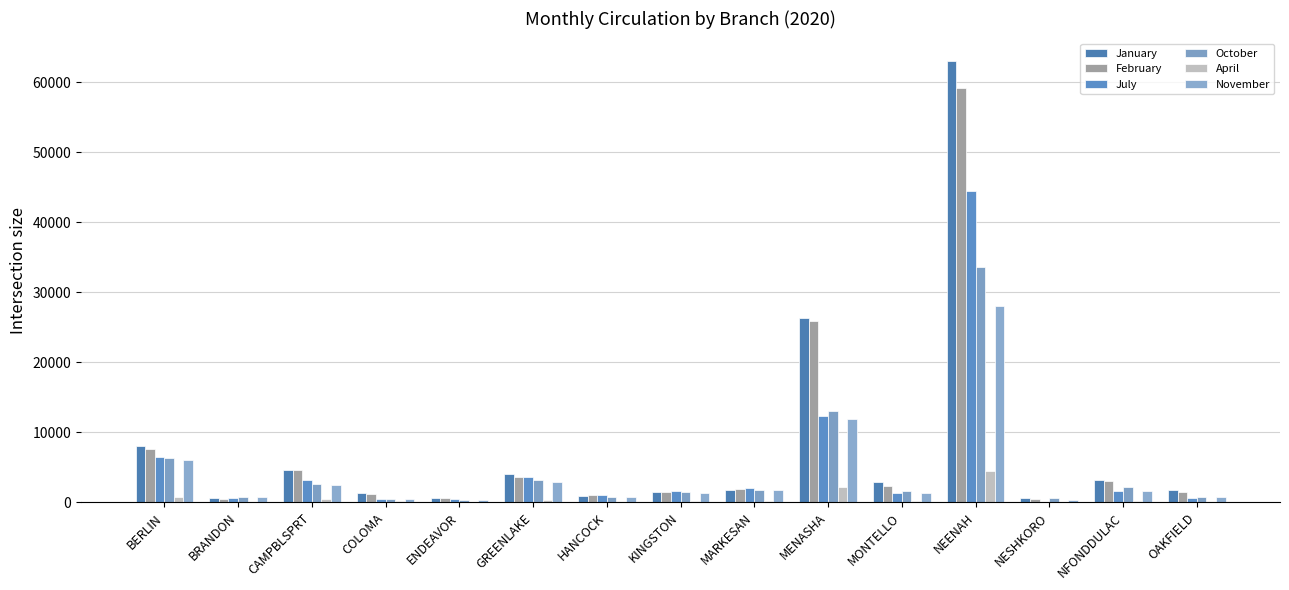

What is the greatest value displayed?

63093